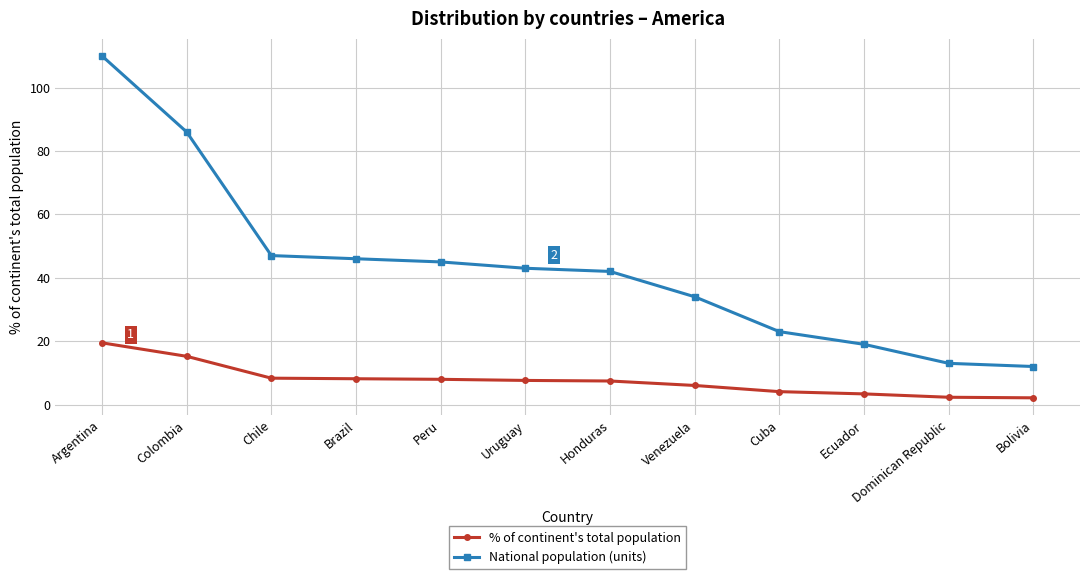

What is the value of the National population (units) point at the 1st from the left?

110.0